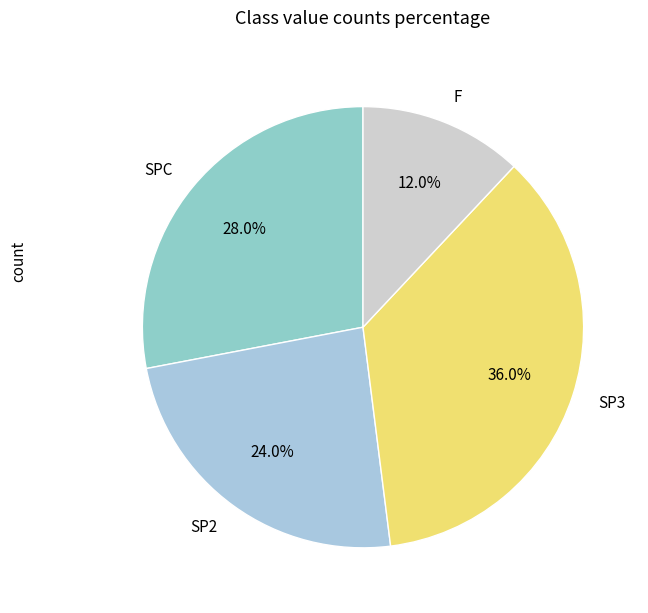

Is it true that SP2 is 24% of the pie?

True